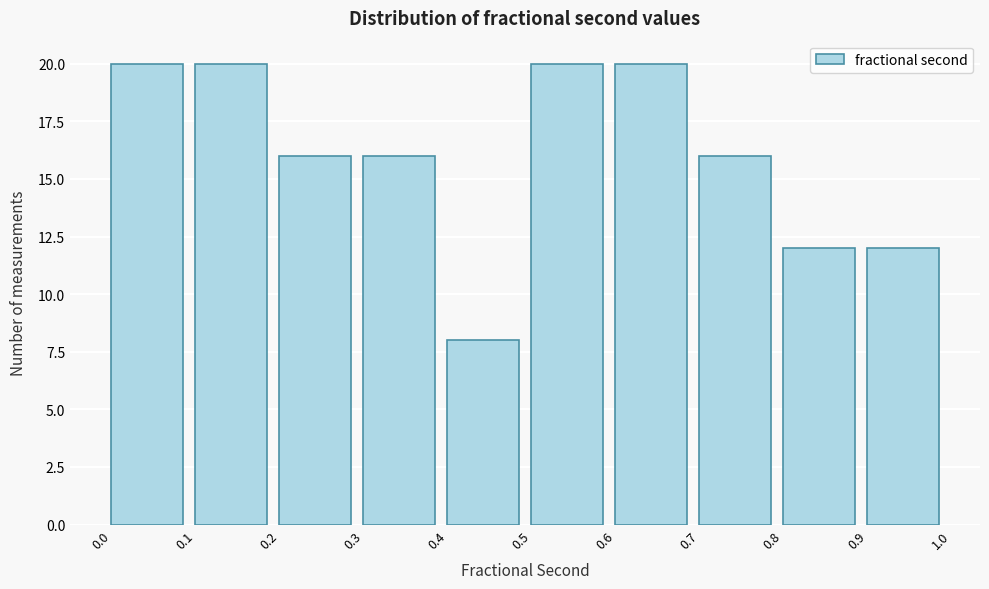

Reading left to right, list every bar in this chart as the range it spans on the x-axis followed by its height. The values are not printed on the chart, so give them approximately, as read against the axis.

0.0 to 0.1: 20
0.1 to 0.2: 20
0.2 to 0.3: 16
0.3 to 0.4: 16
0.4 to 0.5: 8
0.5 to 0.6: 20
0.6 to 0.7: 20
0.7 to 0.8: 16
0.8 to 0.9: 12
0.9 to 1.0: 12